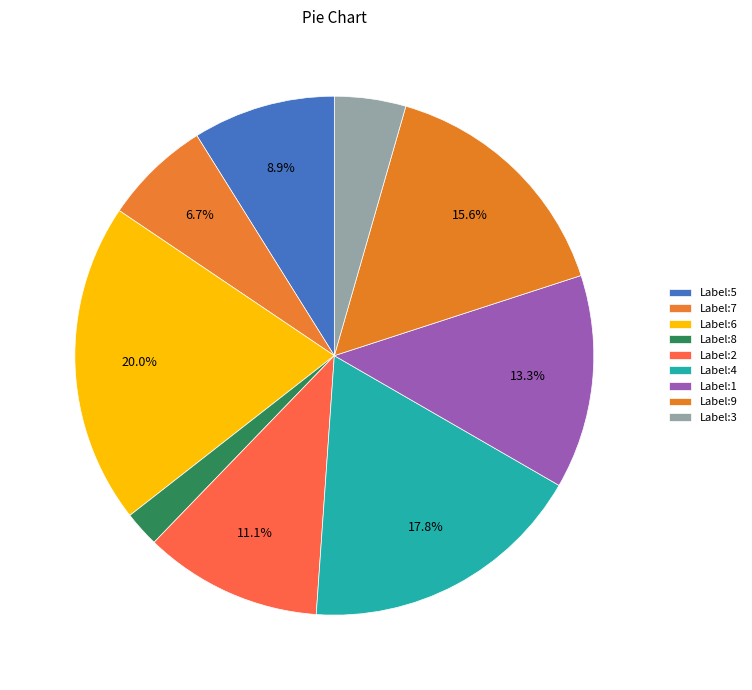

To the nearest percent, what is the average slice percentage?

11%